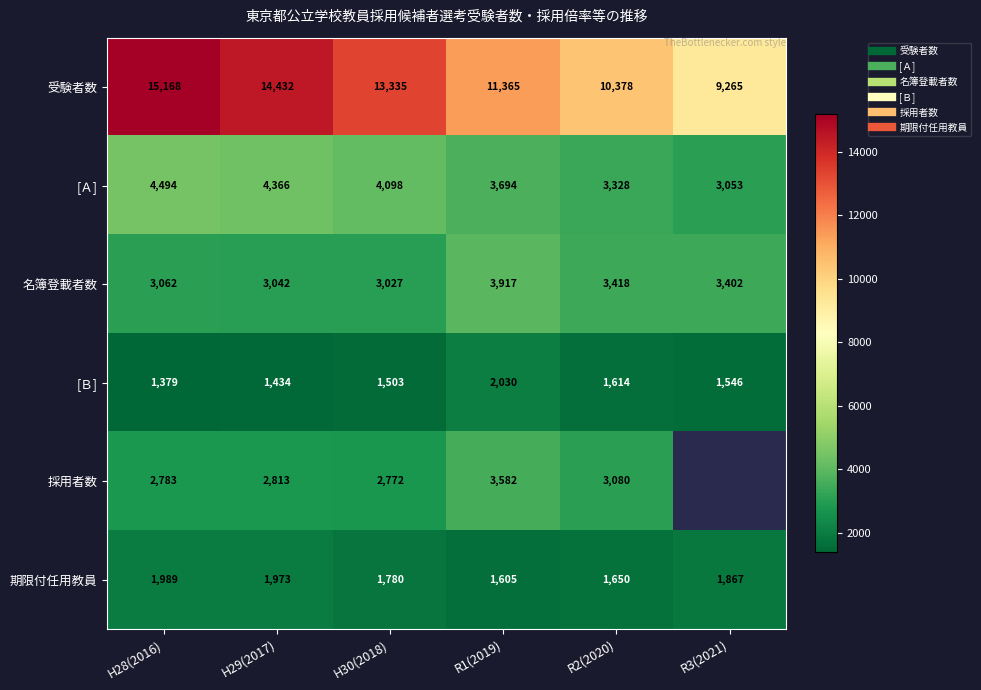

At H30(2018), list the series in order from largest to smallest.

受験者数, [Ａ], 名簿登載者数, 採用者数, 期限付任用教員, [Ｂ]